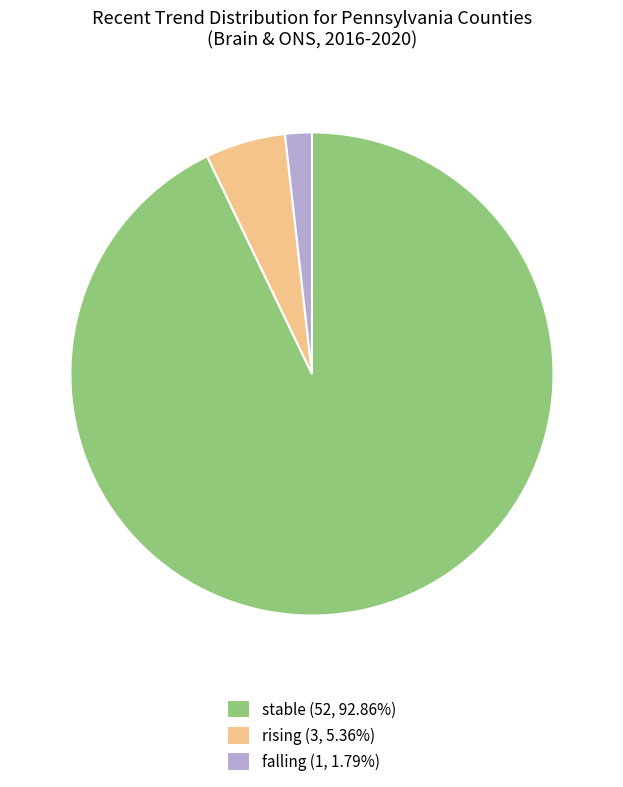

Rank the categories by value from highest to lowest.

stable, rising, falling